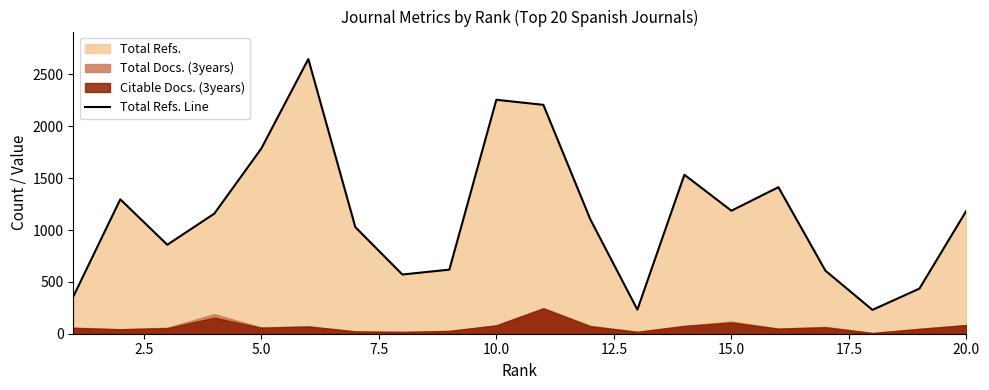

What is the lowest value of the Total Refs. Line series?

230